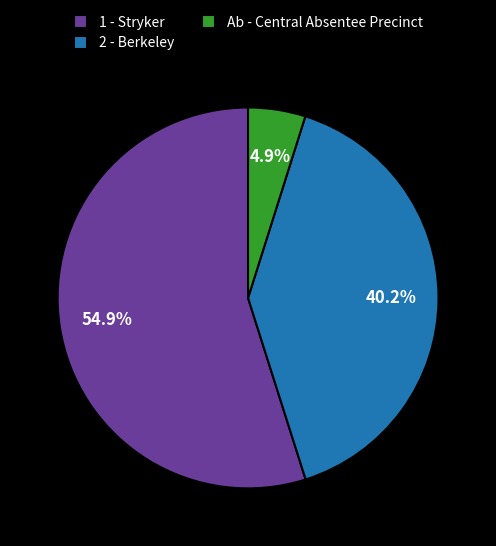

Combined, what portion of the pie is 1 - Stryker and Ab - Central Absentee Precinct?

59.8%